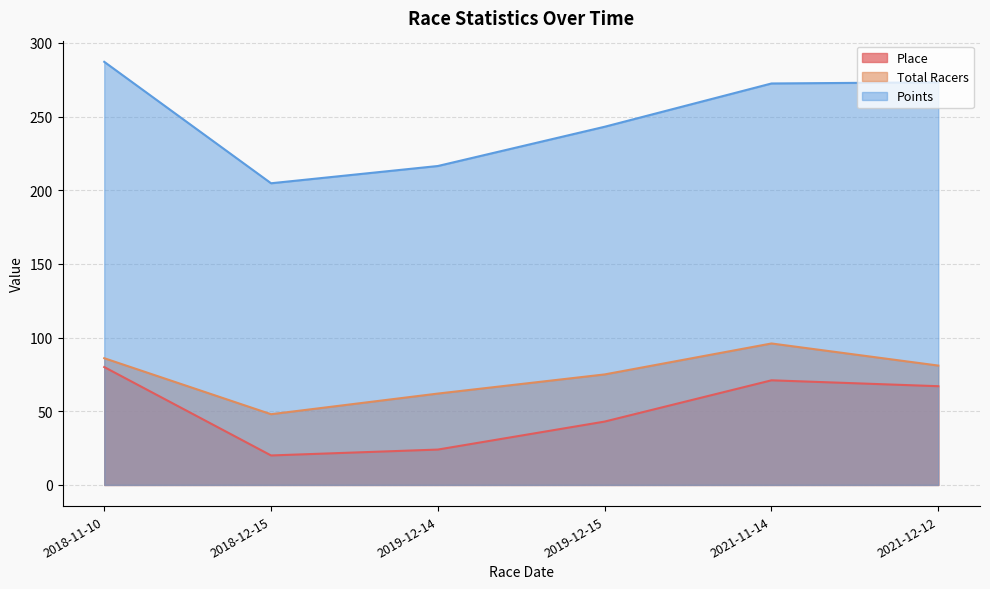

The value of Points at 2021-11-14 is 449.2. True or false?

False